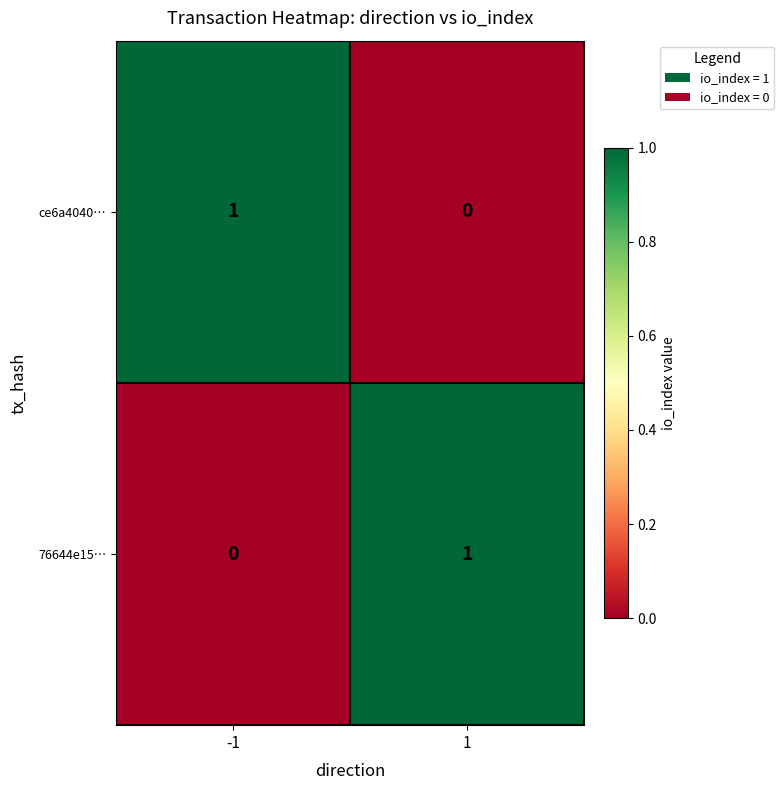

The value of ce6a4040… at -1 is 1. True or false?

True